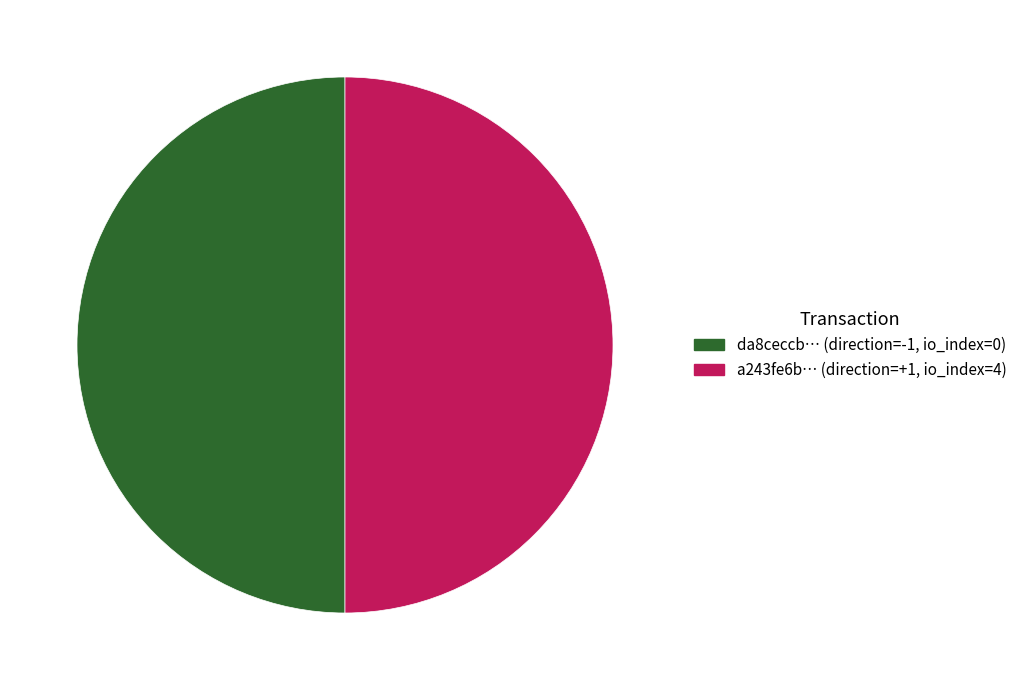

True or false: da8ceccb… (direction=-1, io_index=0) accounts for 50% of the total.

True